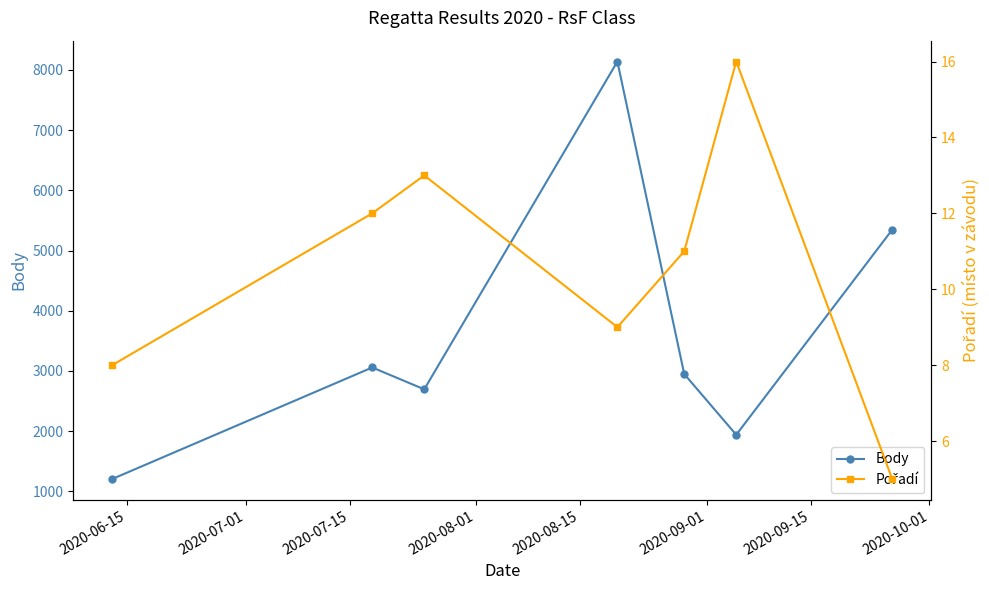

In Body, how many points are higher than both neighbors (excluding endpoints)?

2